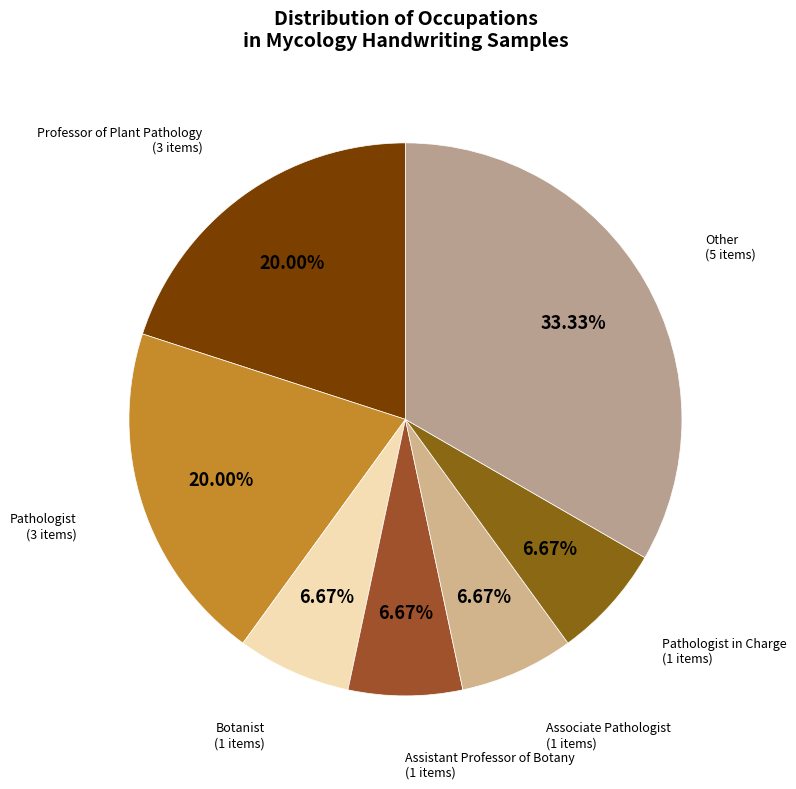

Combined, do Associate Pathologist and Pathologist account for over 50%?

No